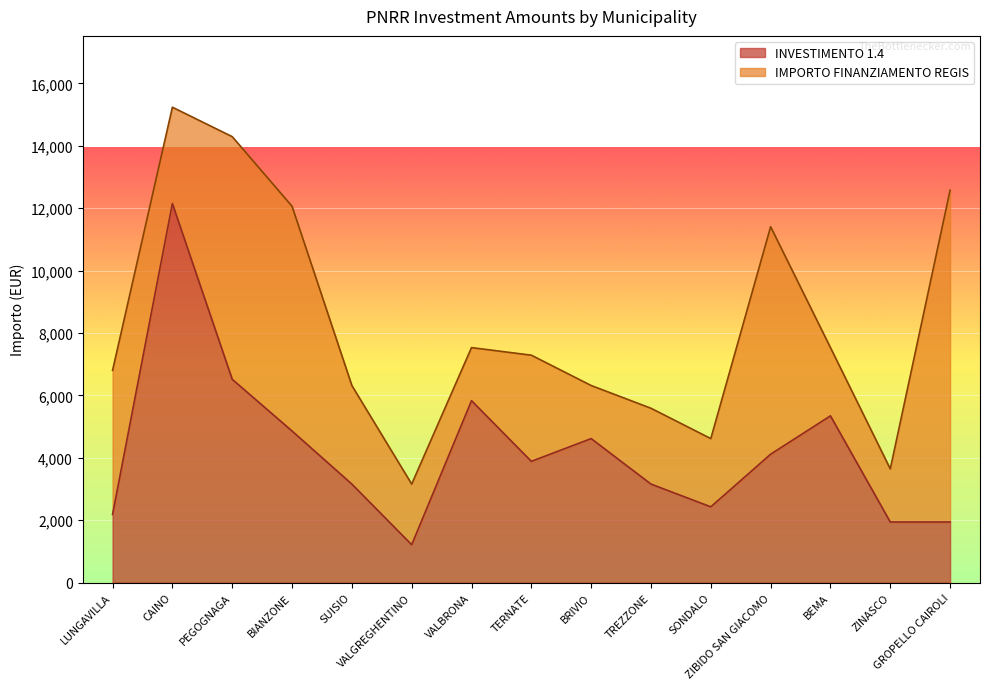

True or false: there are more than 2 points higher than both neighbors.

True